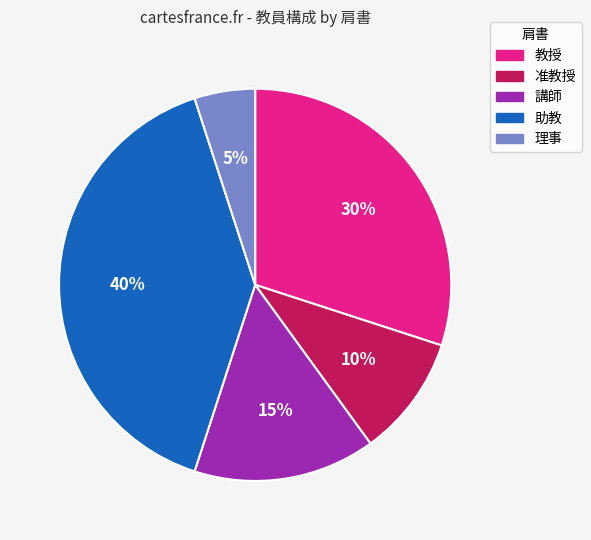

The 講師 slice represents 24% of the pie. True or false?

False